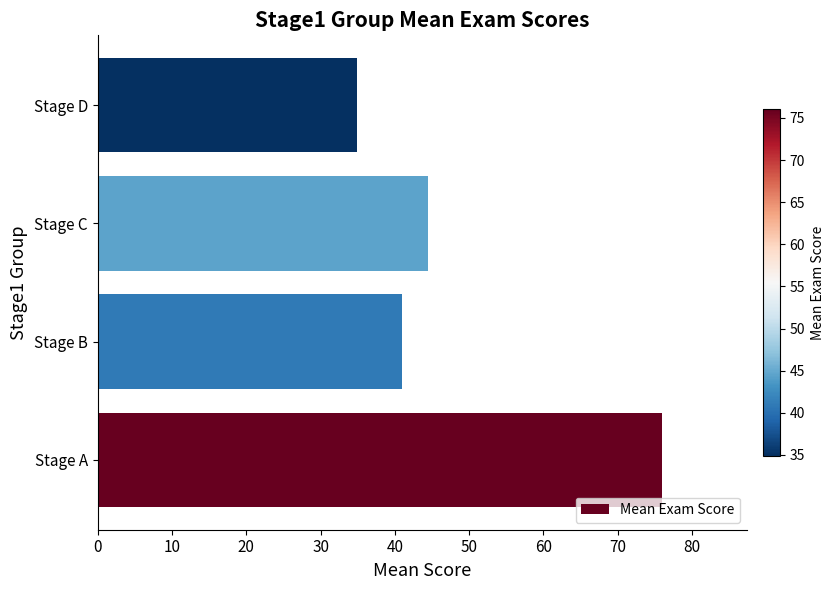

Count the number of values greater than 44.

2